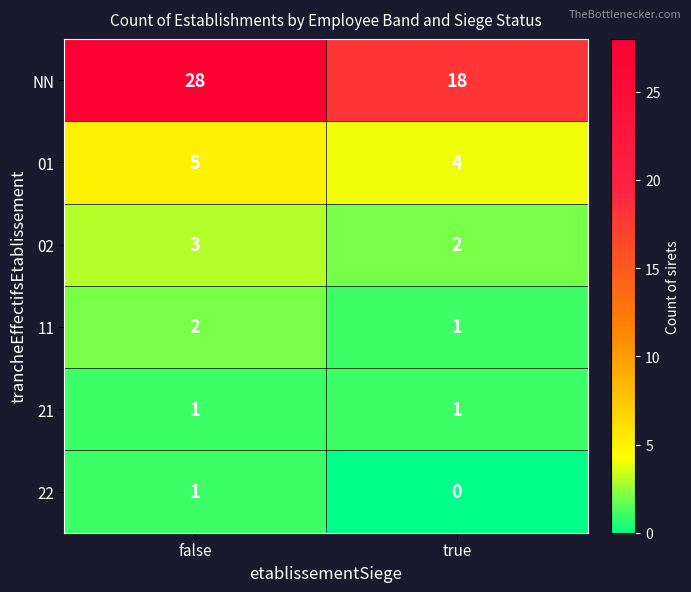

Reading left to right, what are all the values shown in this chart?

NN: 28	18
01: 5	4
02: 3	2
11: 2	1
21: 1	1
22: 1	0